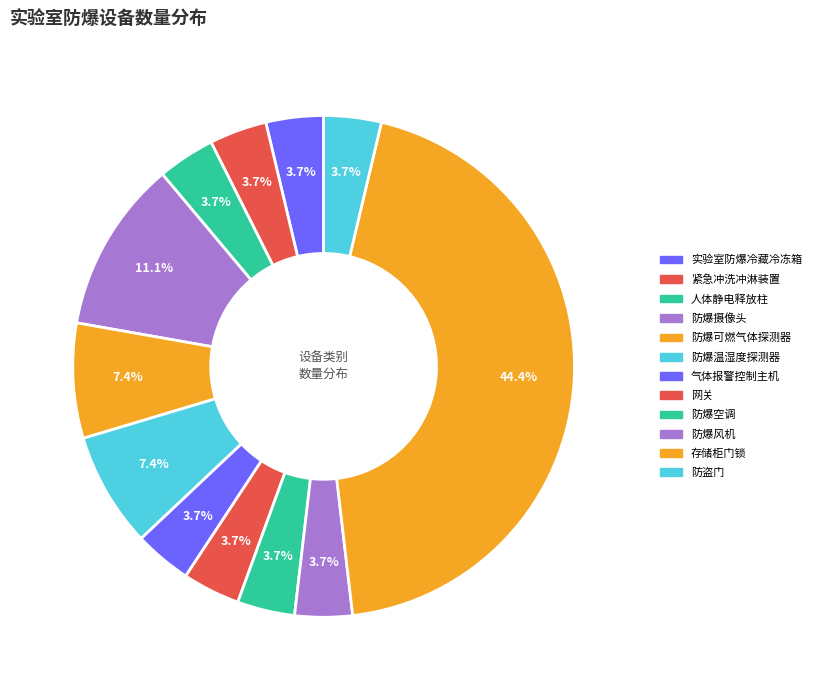

What is the change in value from 防爆可燃气体探测器 to 存储柜门锁?

+10